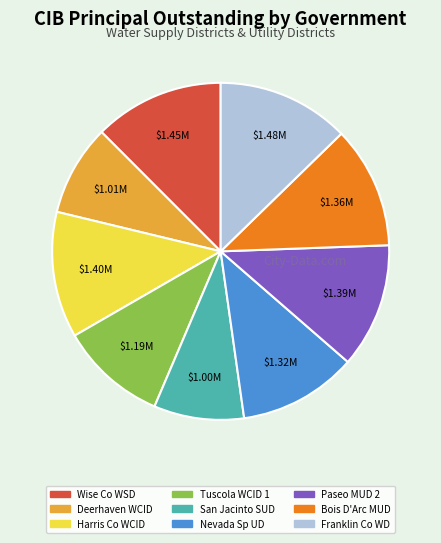

Does any single category account for the majority?

No